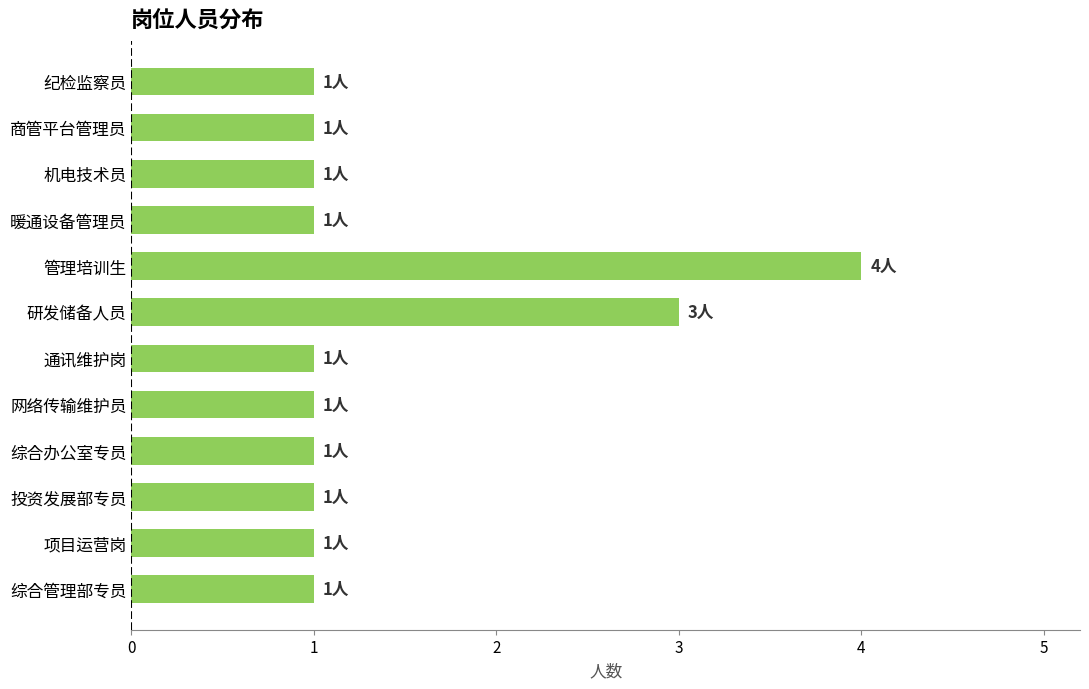

Are the bars horizontal?

Yes